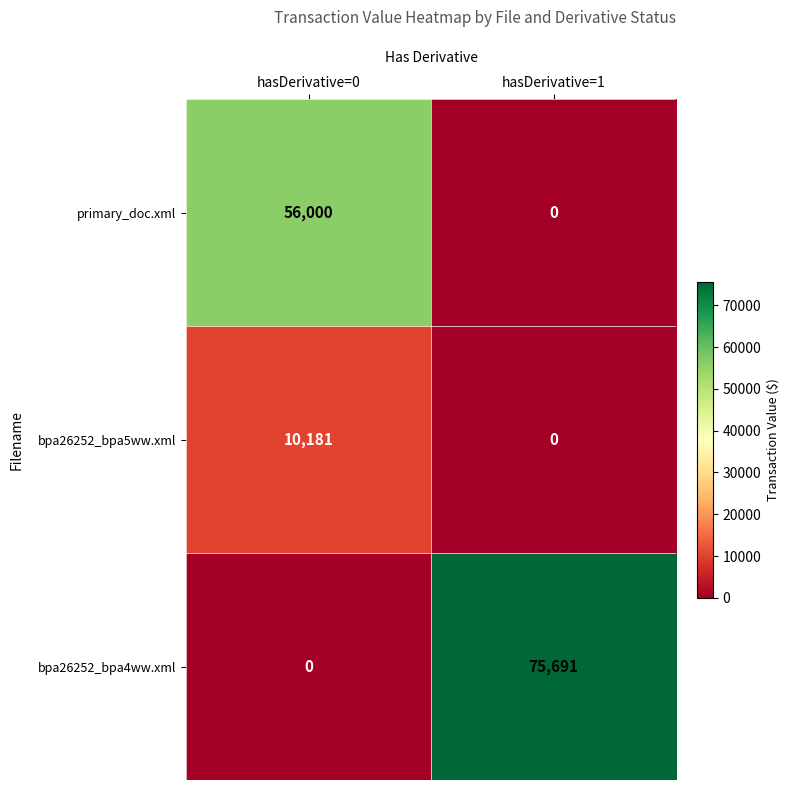

At which label is bpa26252_bpa5ww.xml closest to 5090?

hasDerivative=1